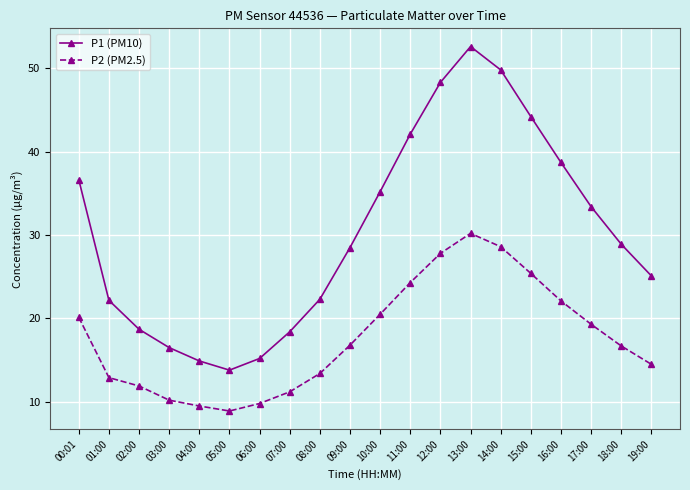

True or false: P2 (PM2.5) and P1 (PM10) intersect in this chart.

False